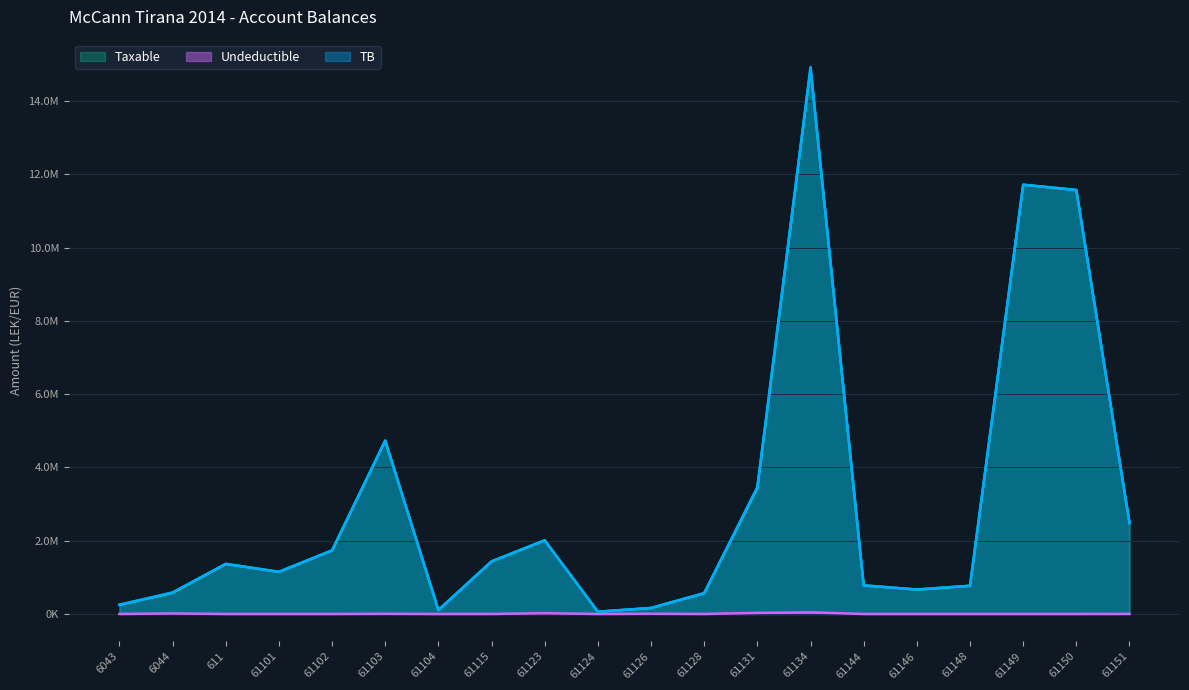

What is the value of the Taxable point at the 18th from the left?

11717876.6